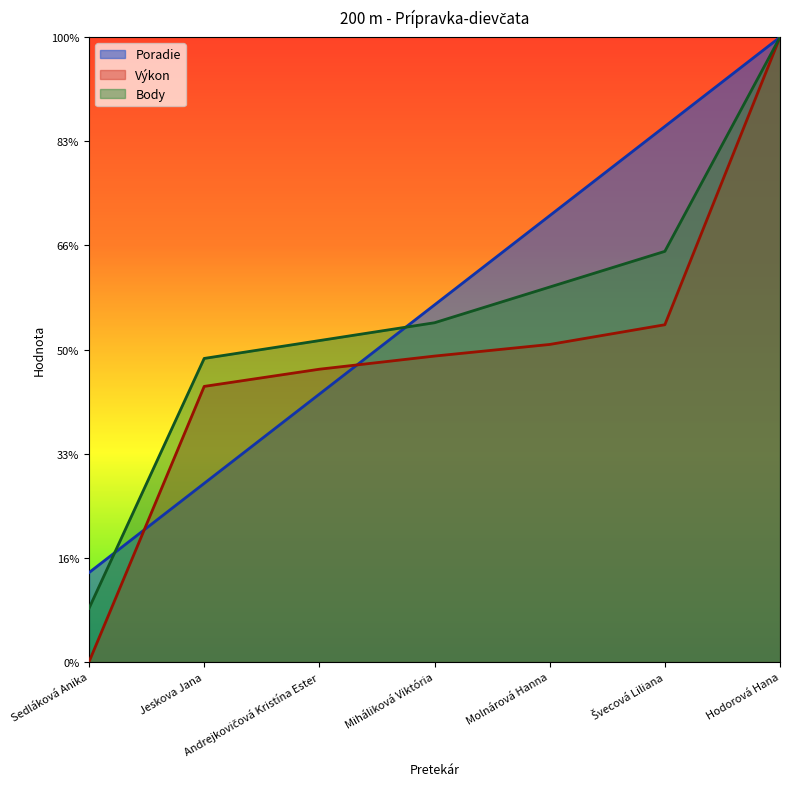

True or false: Poradie has more than 2 points higher than both neighbors.

False